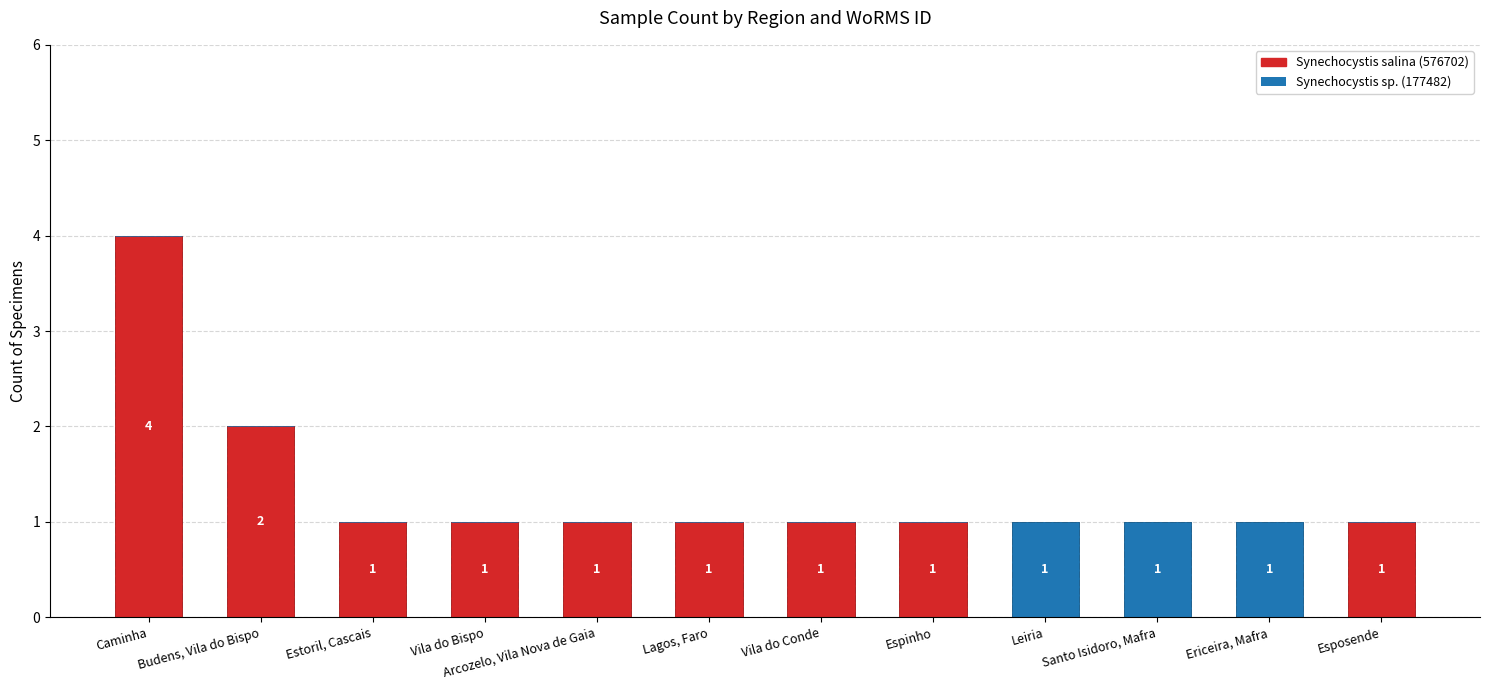

Where does the Synechocystis salina (576702) series first go above 1?

Caminha